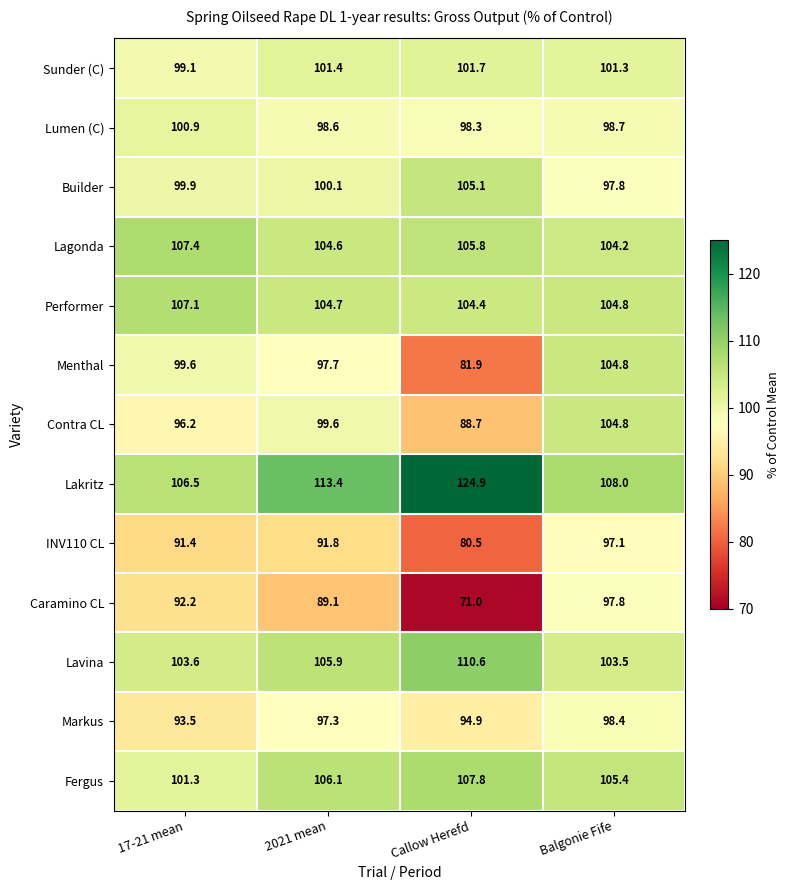

Which series has the largest total across all categories?

Lakritz